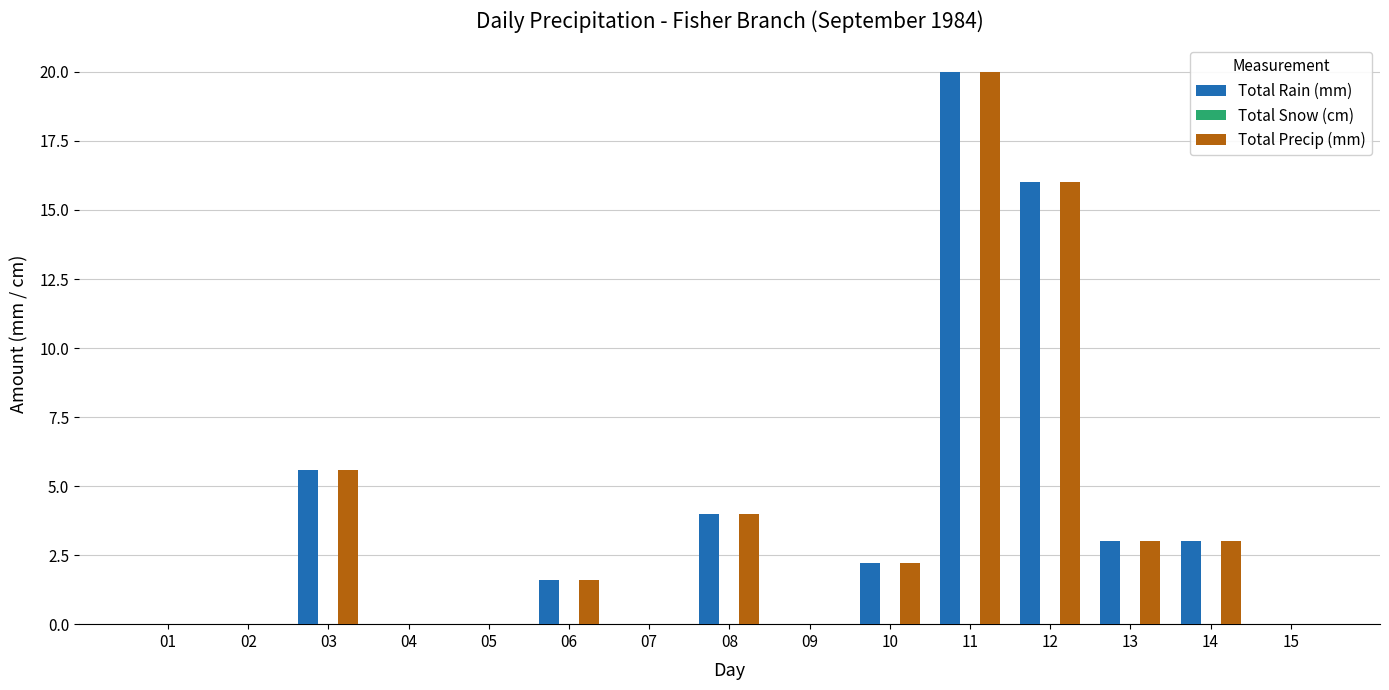

Is it true that Total Rain (mm) equals 0.0 at 01?

True